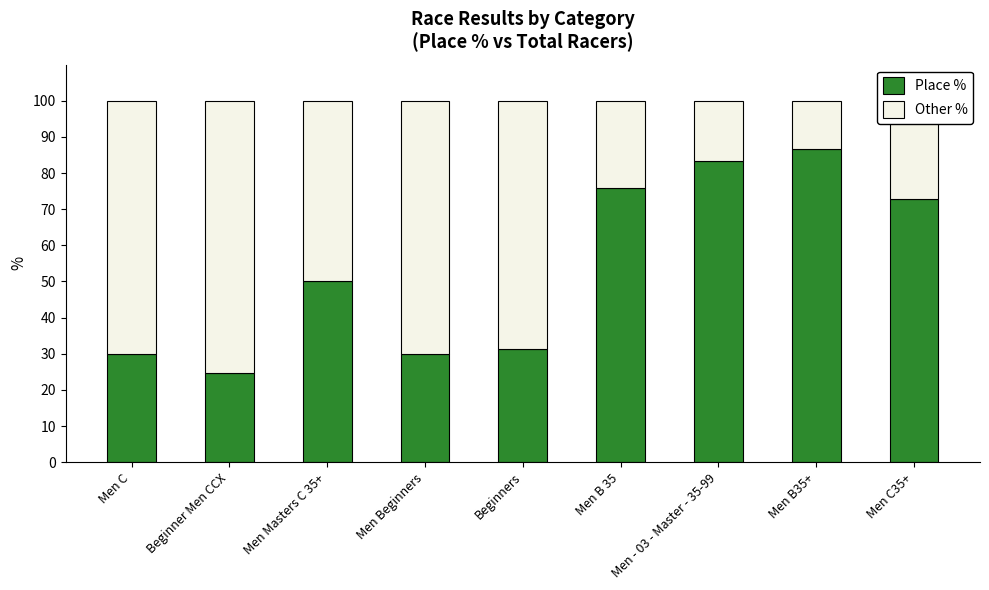

What is the average value of the Place % series?

53.9